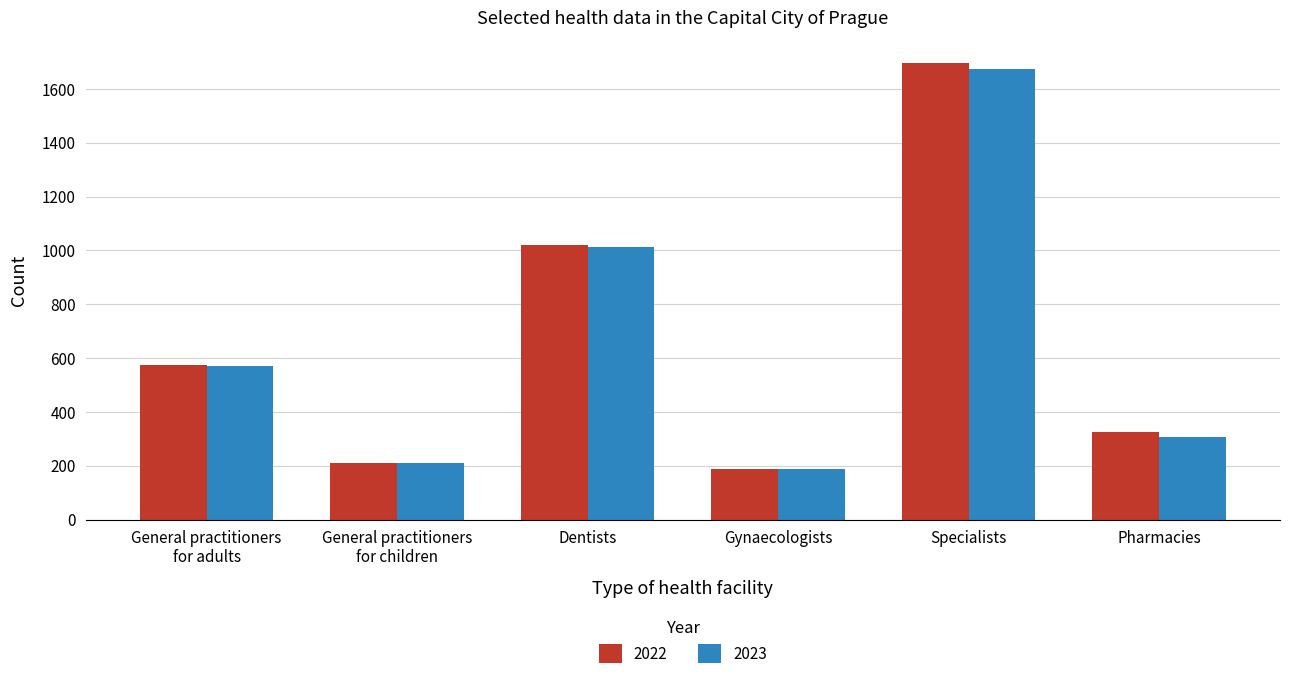

What is the spread (max minus min) of values at Specialists?

22